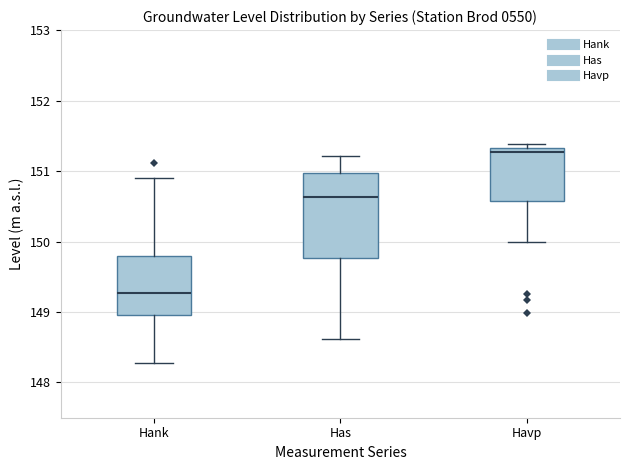

Reading left to right, transcribe this box plot: for each box, give where its median line is, the range the box spans, and where its two whiskers end, as read against the y-axis. The values are not printed on the chart, so give them approximately, as read against the axis.

Hank: median 149.3, box 149.0 to 149.8, whiskers 148.3 to 150.9
Has: median 150.6, box 149.8 to 151.0, whiskers 148.6 to 151.2
Havp: median 151.3 (just below the box's upper edge), box 150.6 to 151.3, whiskers 150.0 to 151.4